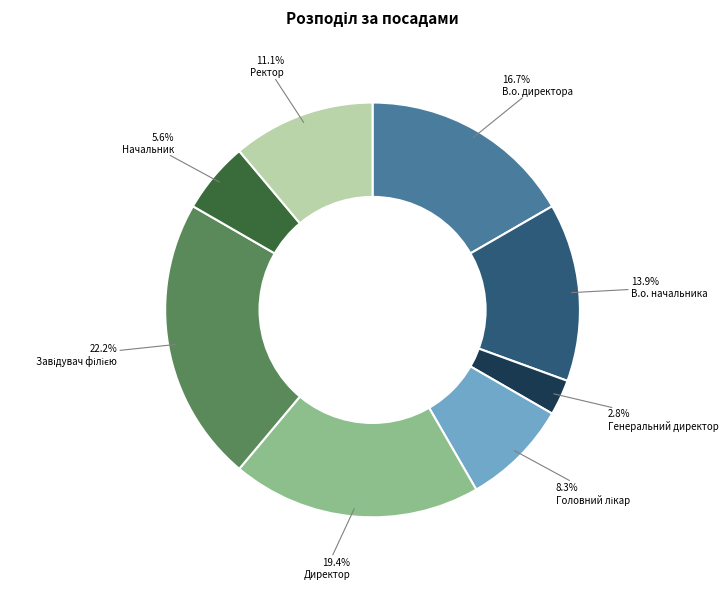

Does any single category account for the majority?

No